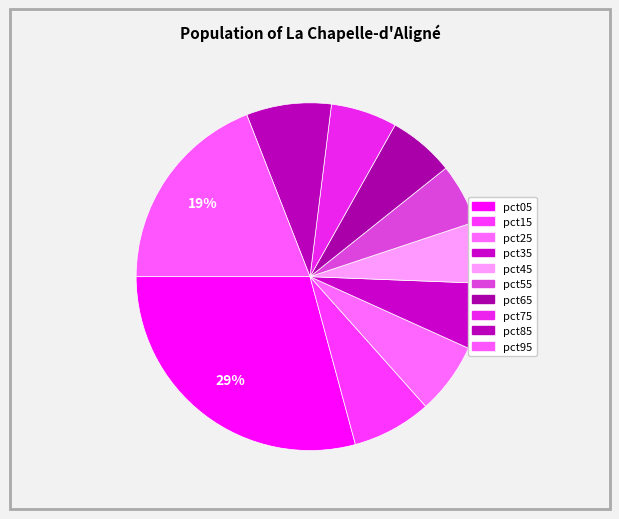

Which has a higher value, pct95 or pct25?

pct95